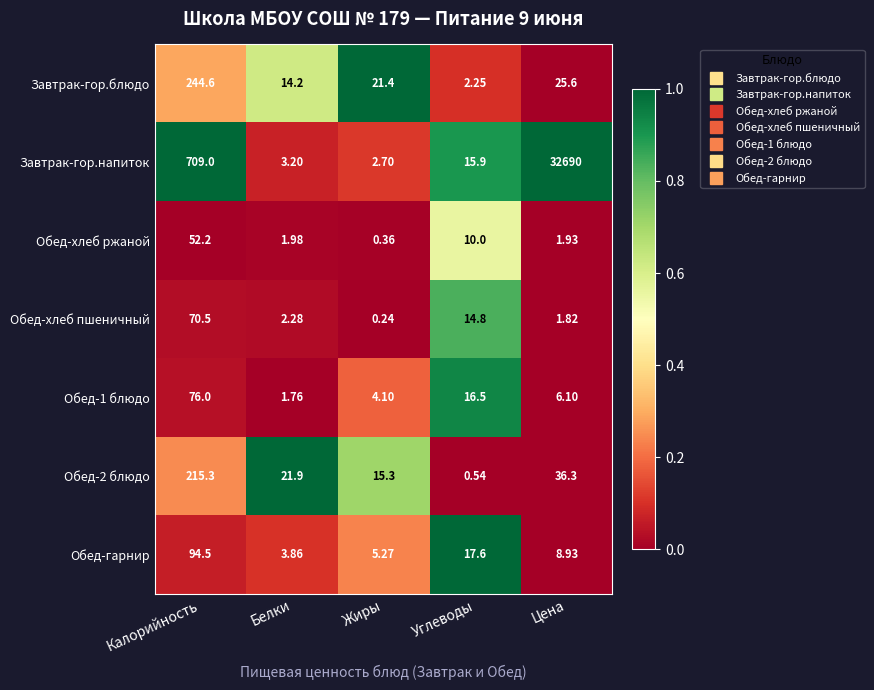

What is the spread (max minus min) of values at Жиры?

21.2